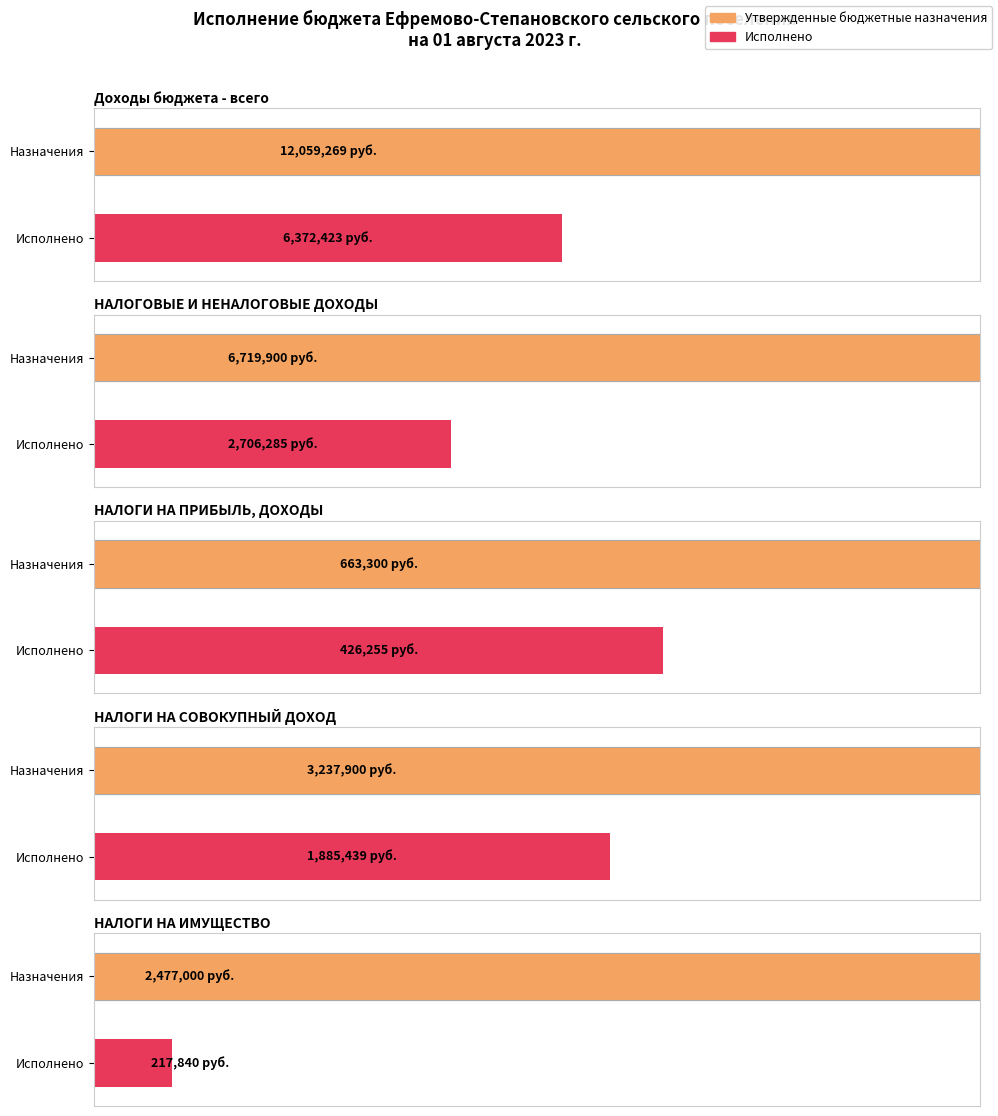

What is the difference between the second highest and minimum values in the Утвержденные бюджетные назначения series?

6056600.0